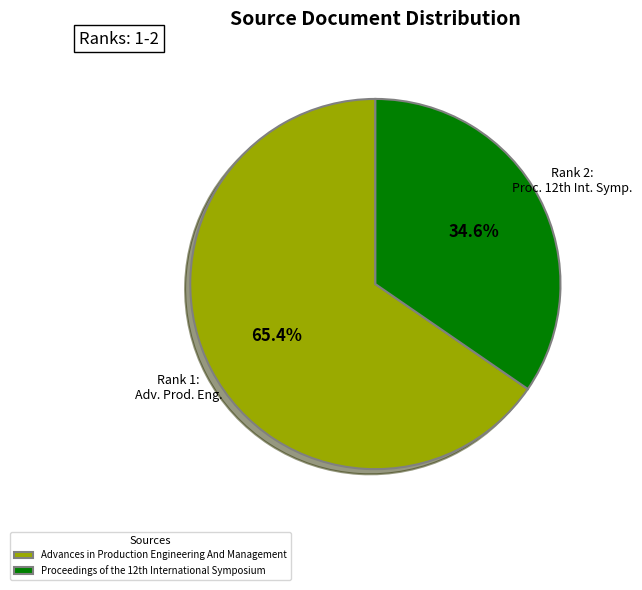

Which category has the smallest portion of the pie?

Proceedings of the 12th International Symposium